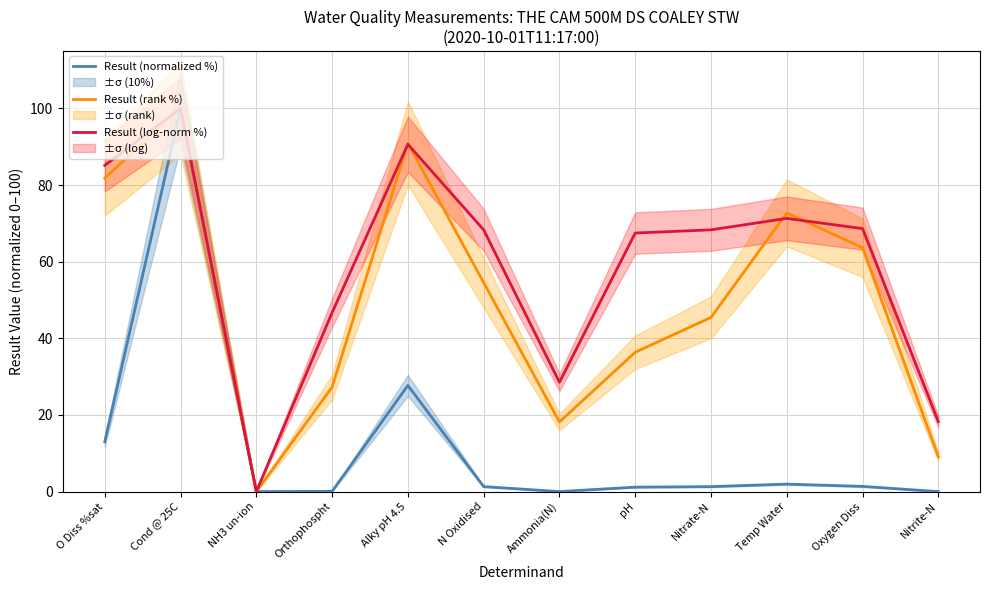

Which series has the largest total across all categories?

Result (log-norm %)